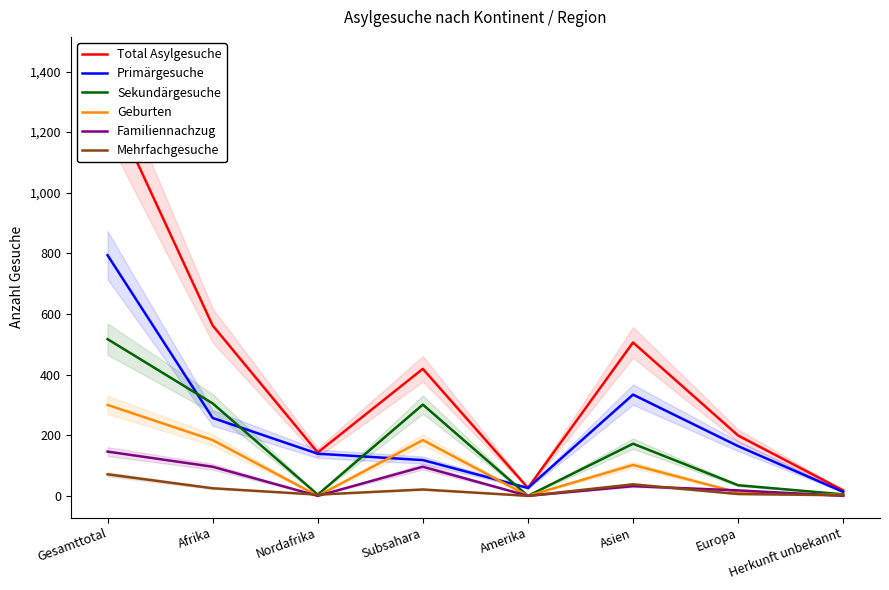

Which label corresponds to the largest value in the chart?

Gesamttotal